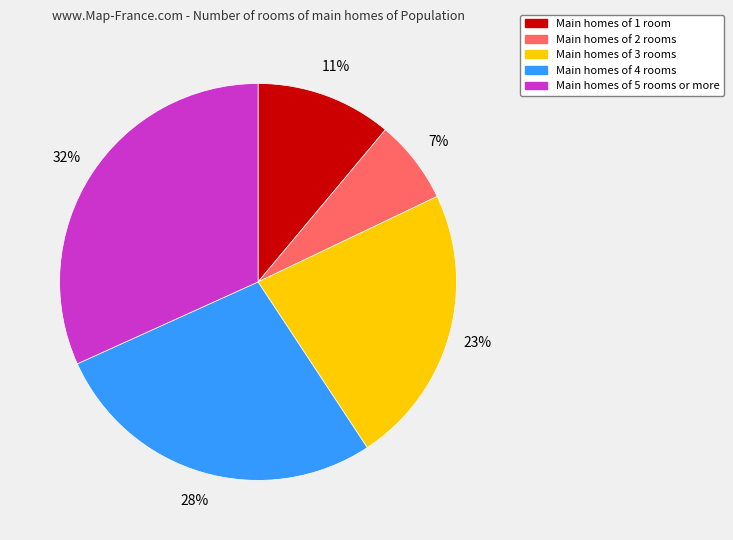

Count the number of slices in the pie.

5